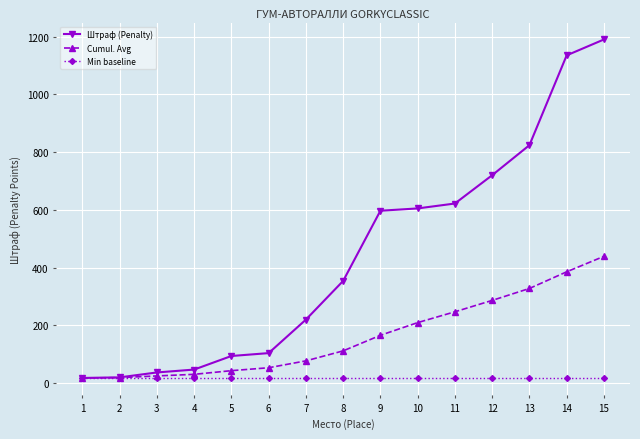

What is the greatest value displayed?

1190.0